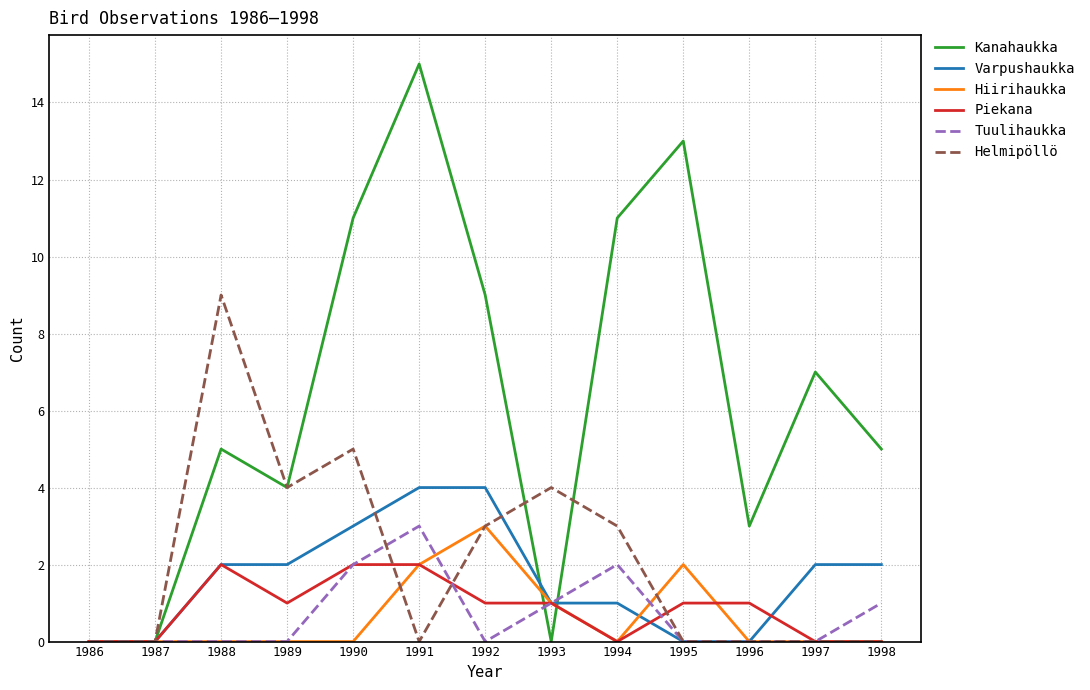

True or false: Helmipöllö has a value of 5 at 1992.

False